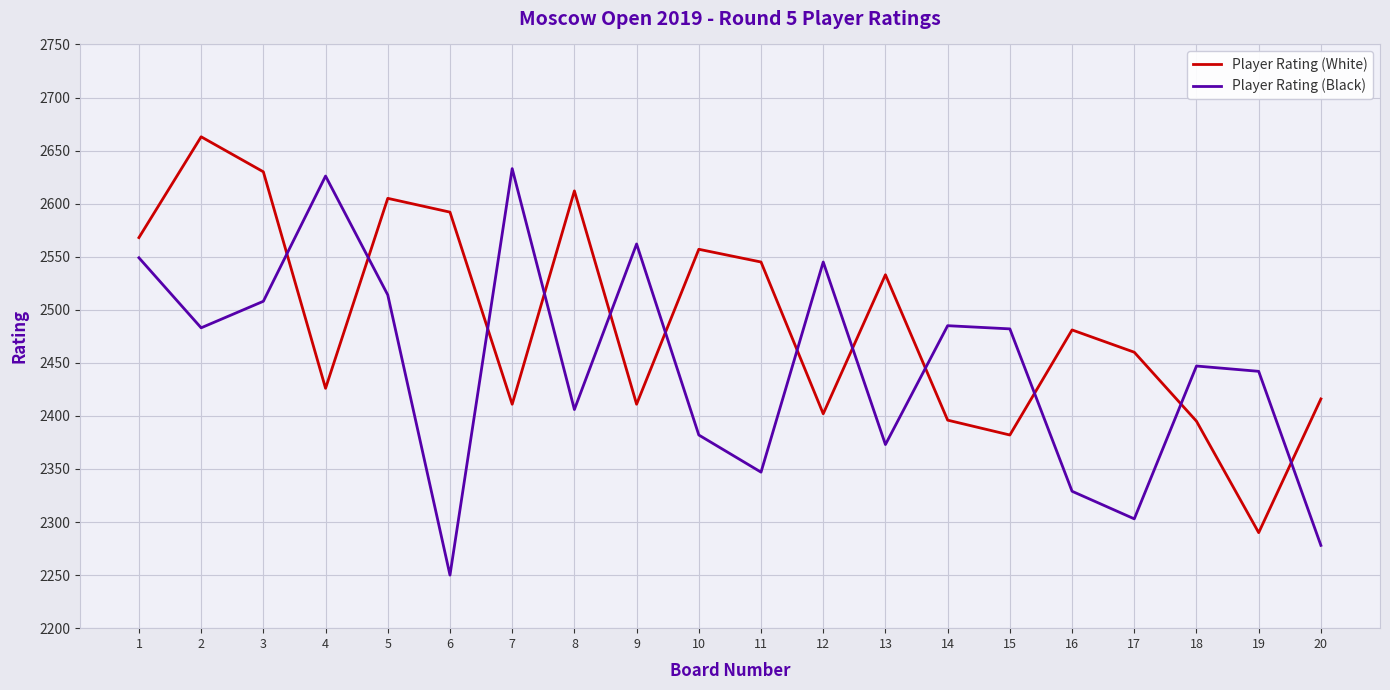

Does the chart display data point markers on the line(s)?

No